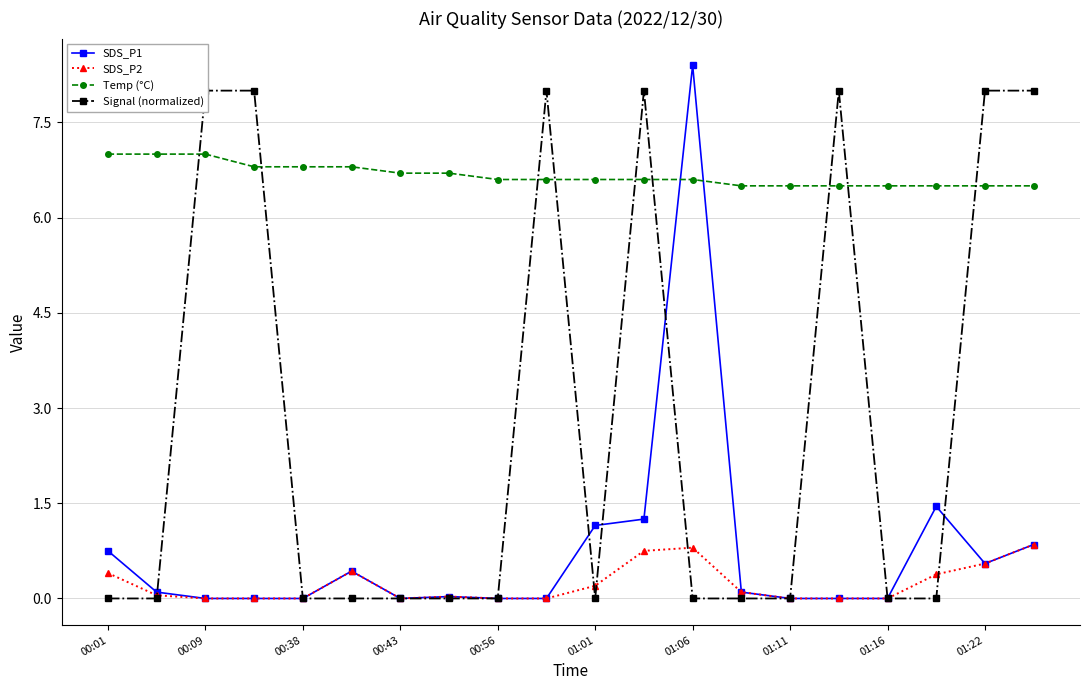

Does the chart display data point markers on the line(s)?

Yes